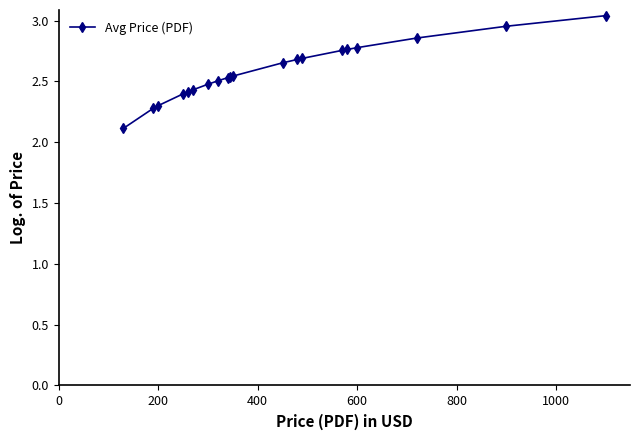

What is the smallest value displayed?

2.1